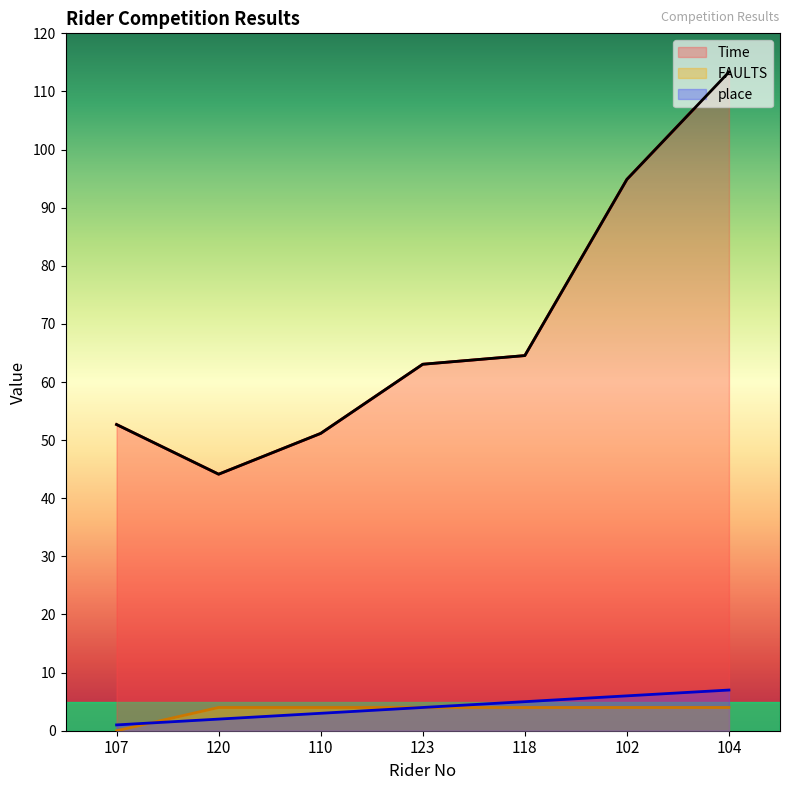

What is the label of the 1st point from the left?

107